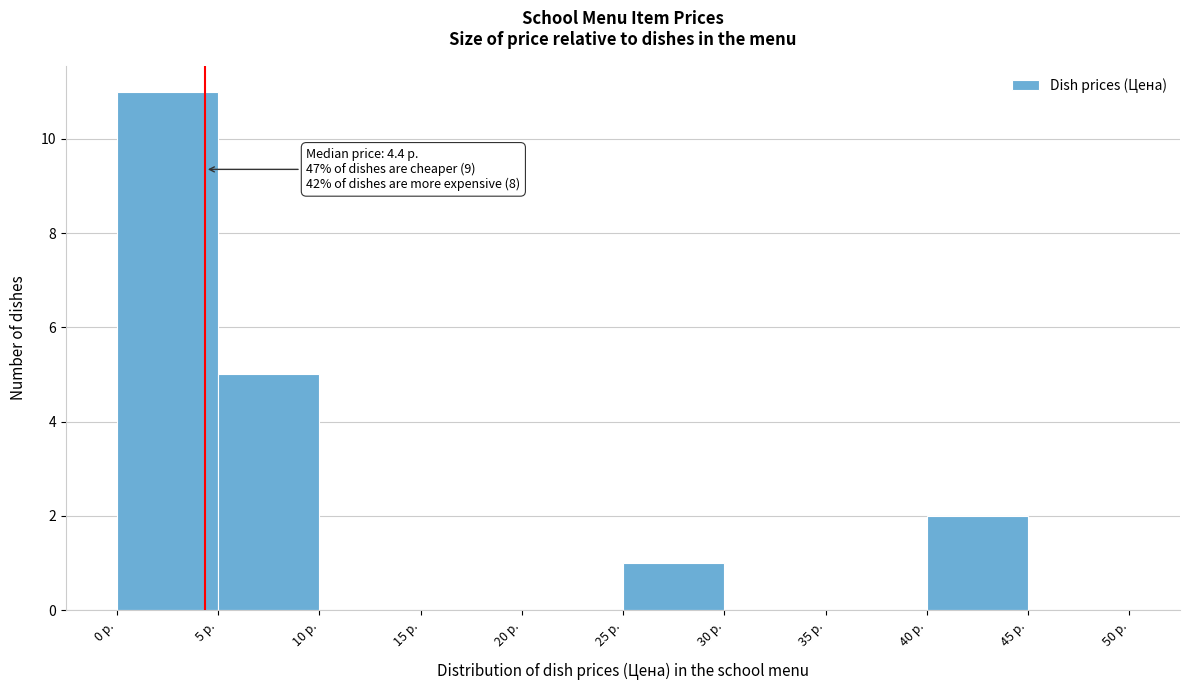

Which range on the x-axis has the tallest bar?

0 to 5